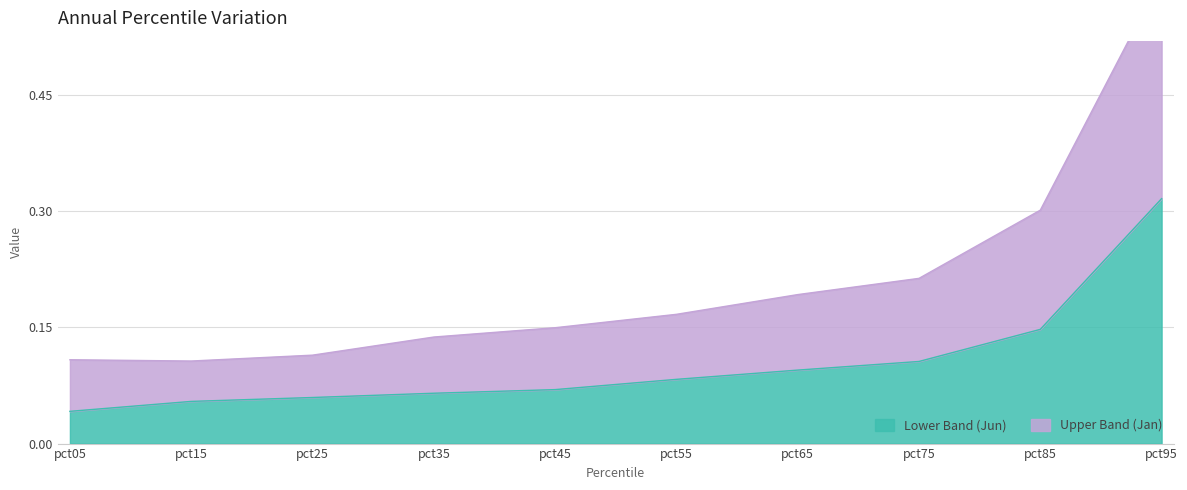

What is the average value of the Upper Band (Jan) series?

0.2